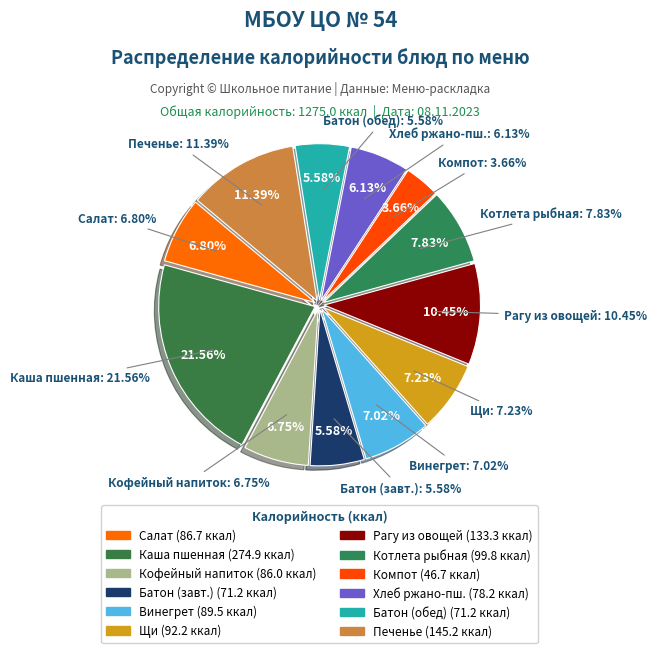

True or false: Хлеб ржано-пшеничный accounts for 1% of the total.

False